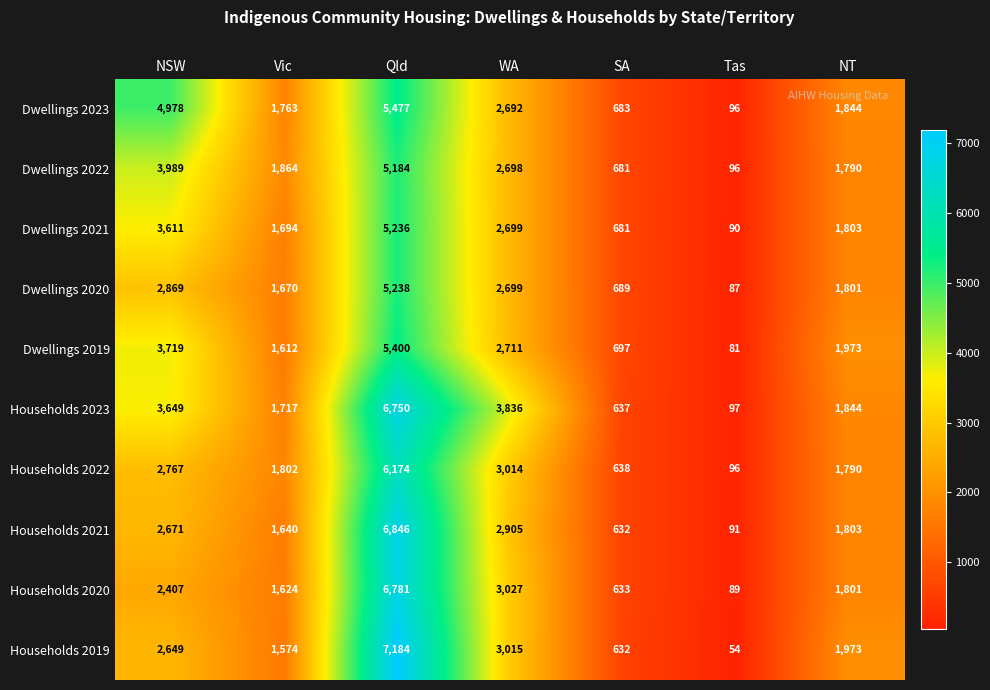

List the series in order of their peak value, highest first.

Households 2019, Households 2021, Households 2020, Households 2023, Households 2022, Dwellings 2023, Dwellings 2019, Dwellings 2020, Dwellings 2021, Dwellings 2022